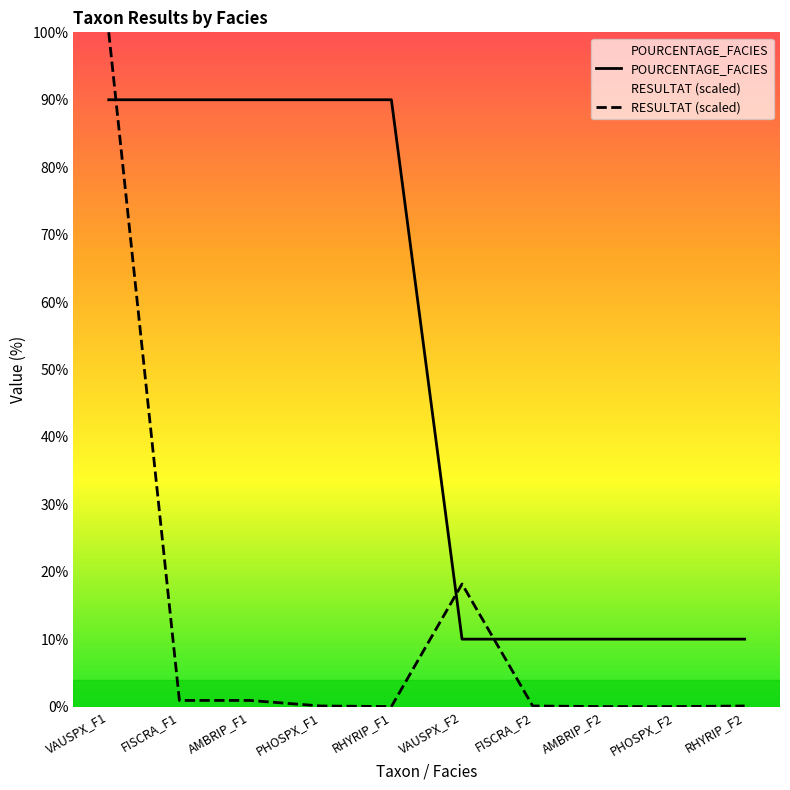

True or false: RESULTAT has a value of 0.1 at PHOSPX_F1.

False